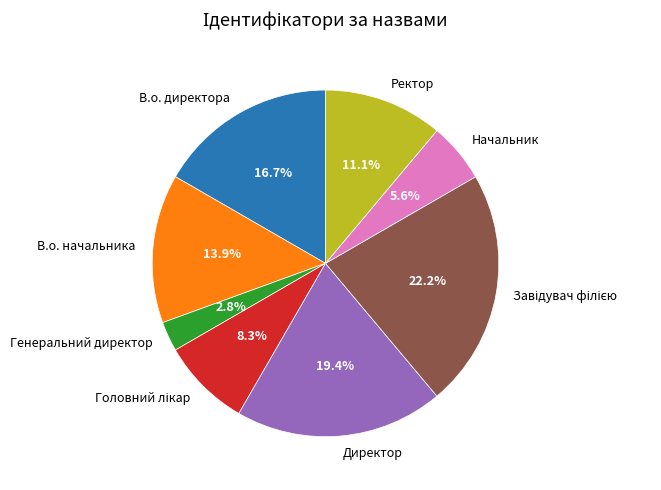

How much of the chart is everything except Генеральний директор?

97.2%